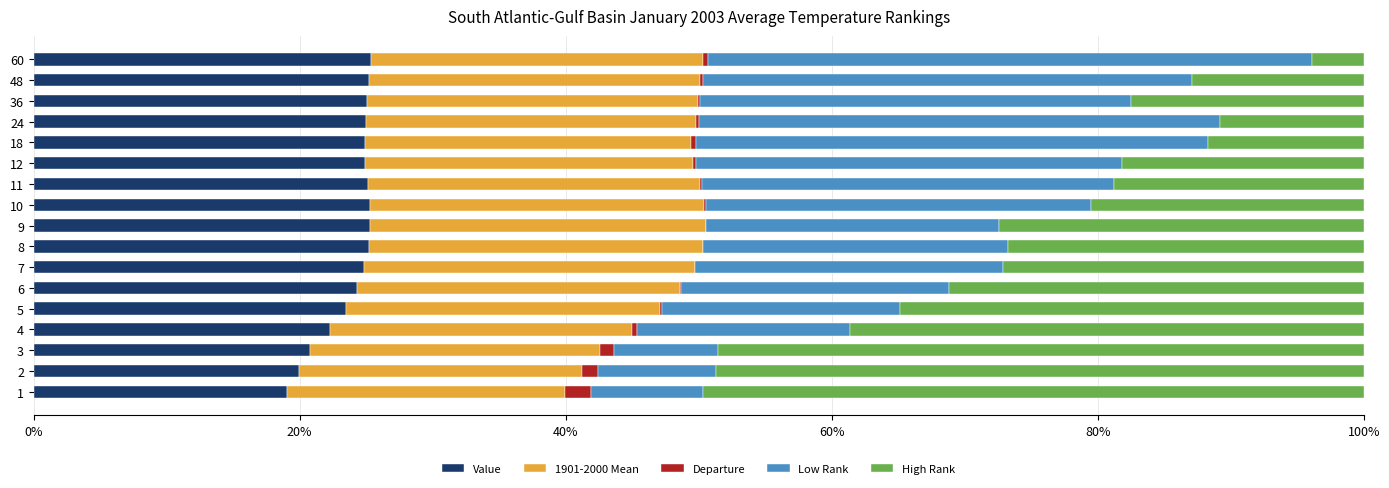

The value of Value at 8 is 25.2. True or false?

True